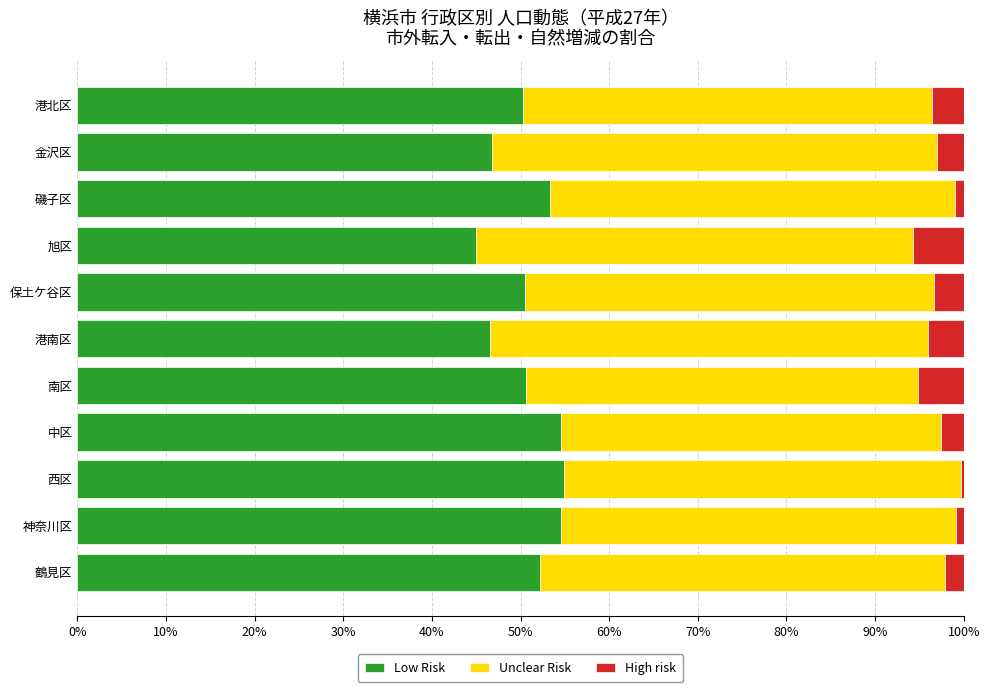

What is the total value across all series at 中区?

100.0